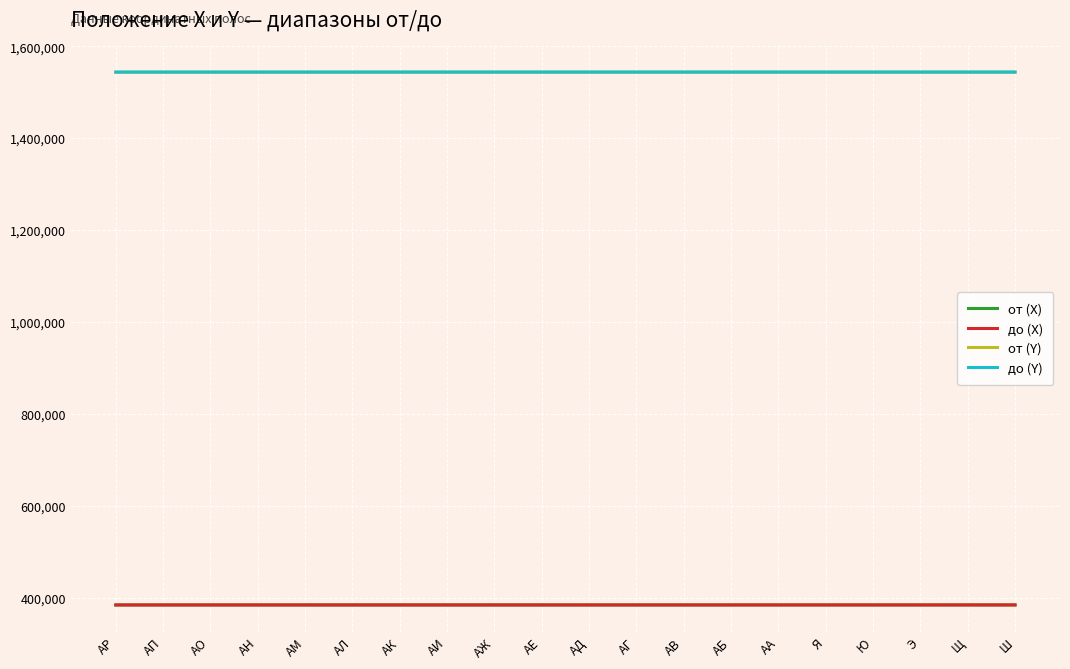

The от (X) series shows 384060 at АБ. True or false?

True